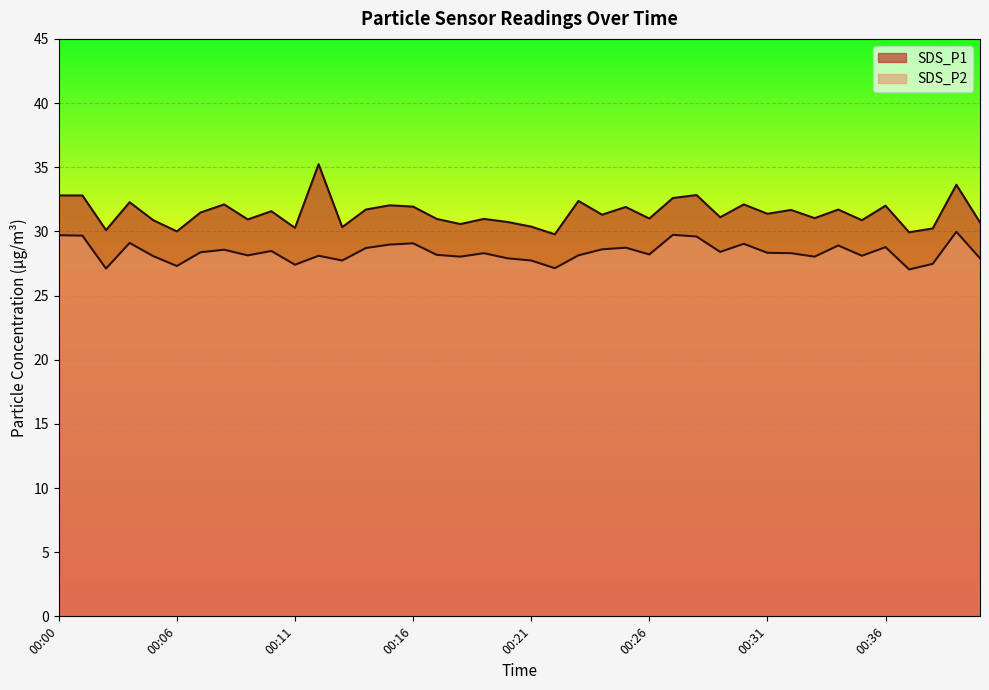

What is the spread (max minus min) of values at 00:33?

3.0